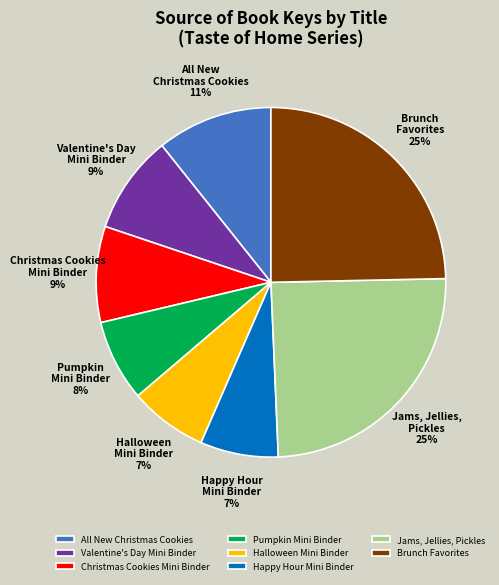

Is Brunch Favorites the majority of the pie?

No